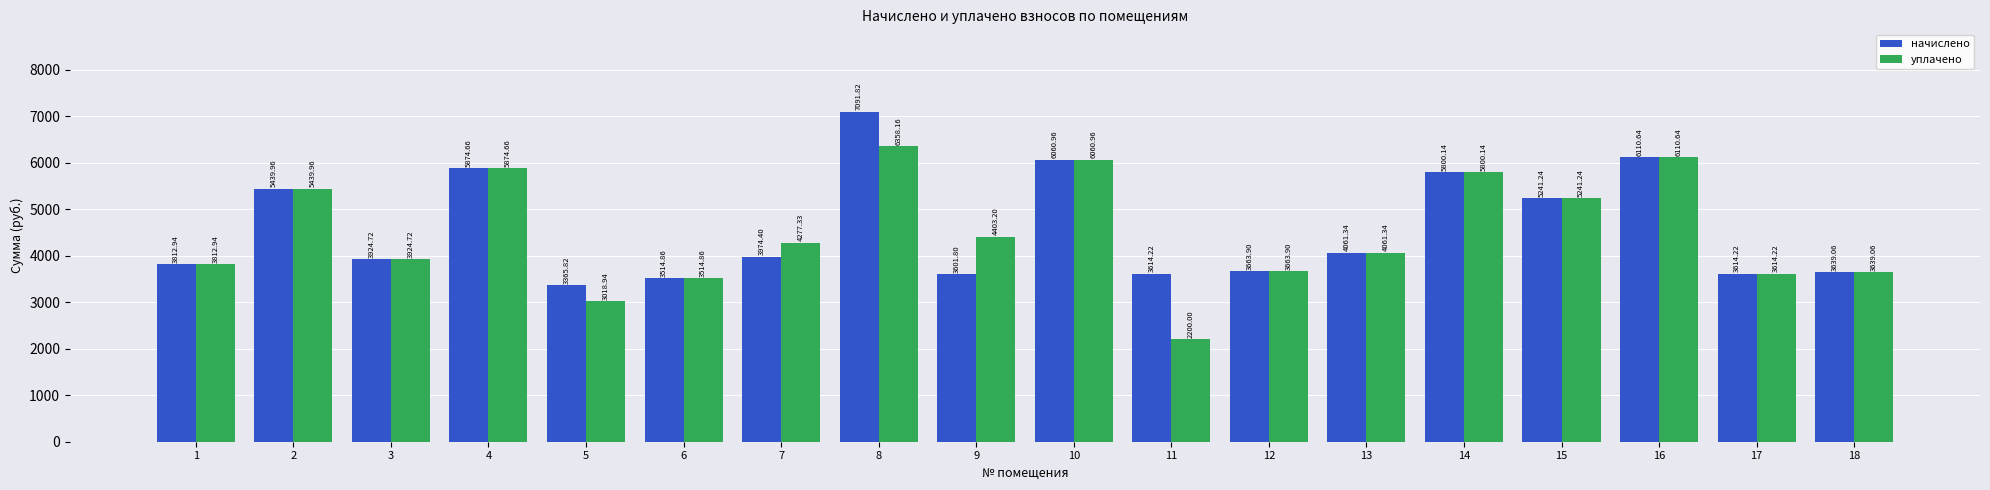

What is the sum of all начислено values?

82406.7